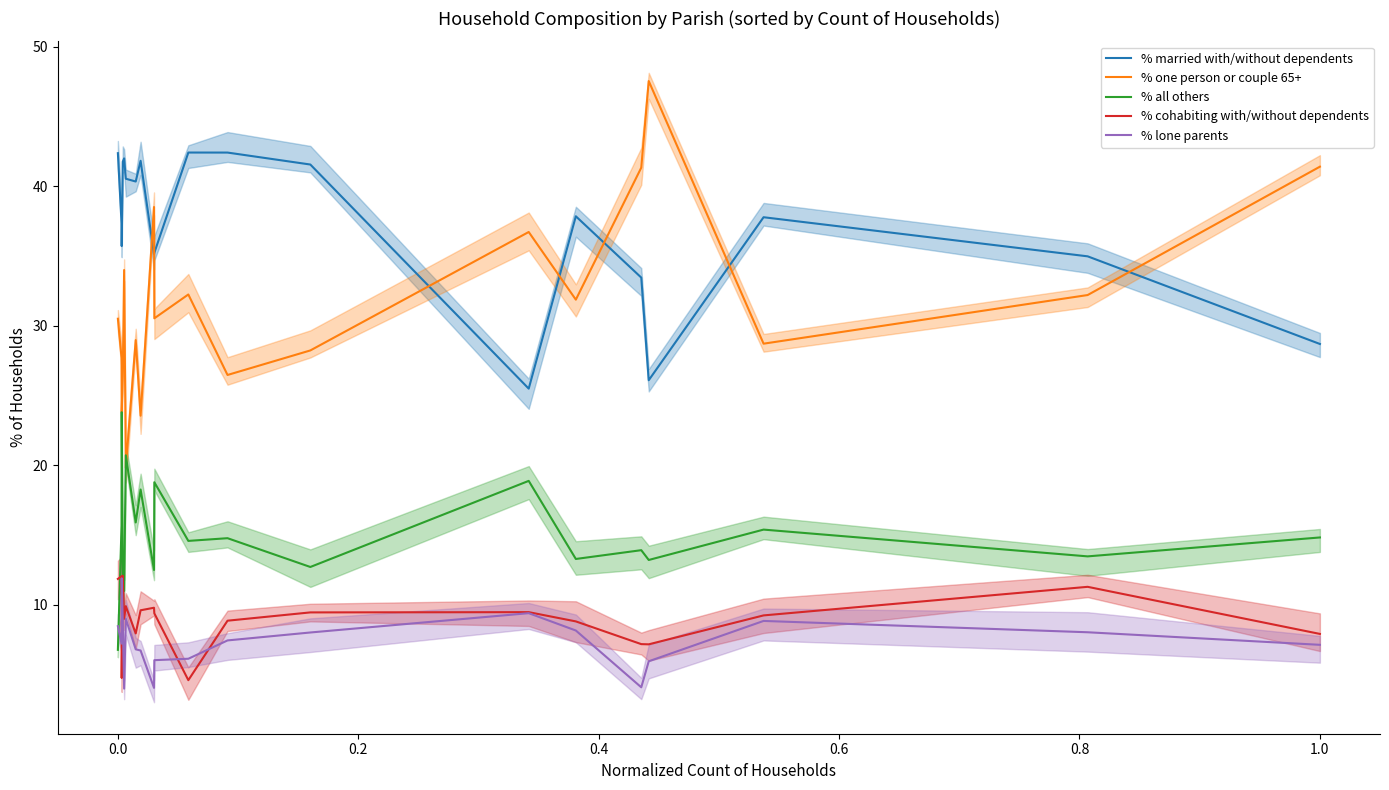

What is the minimum value for % lone parents?

4.0